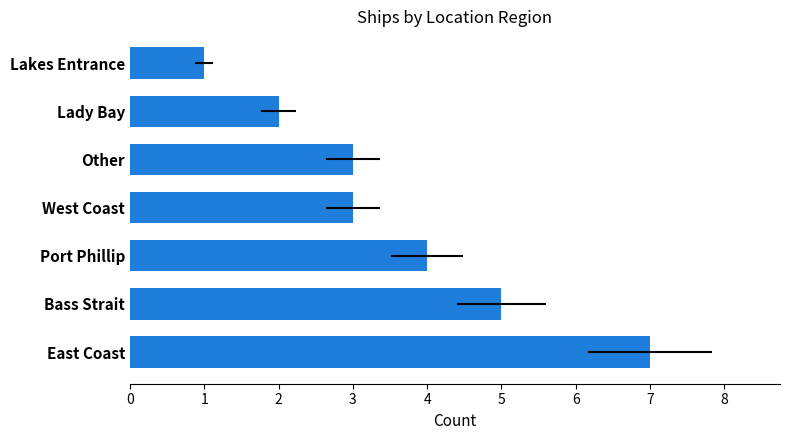

What is the difference between the second highest and second lowest values?

3